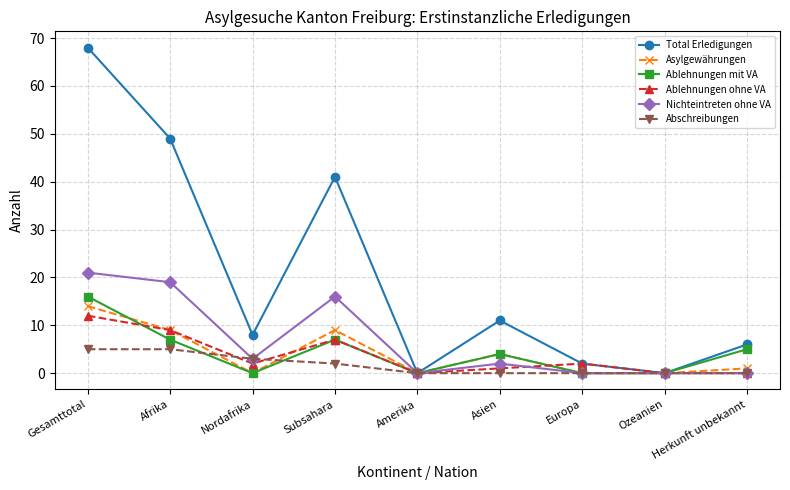

What is the value of the Ablehnungen mit VA point at the 4th from the left?

7